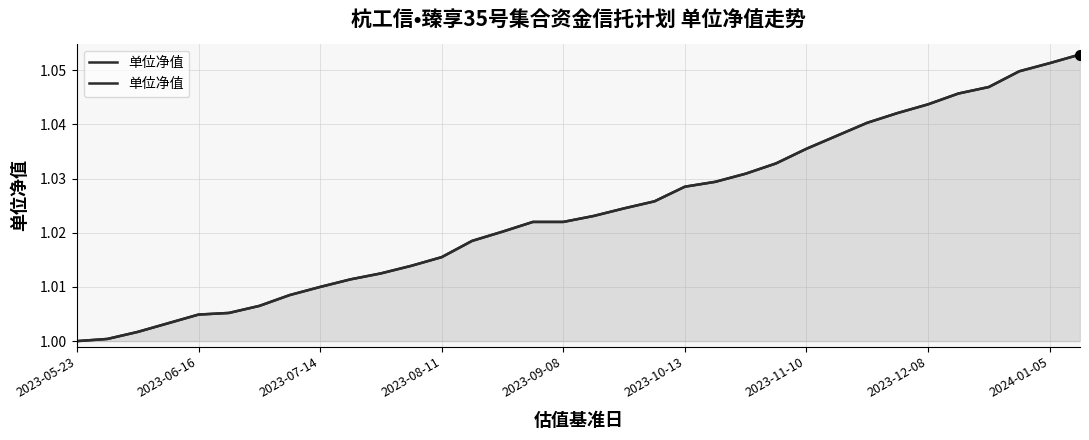

How many categories are shown in the chart?

34